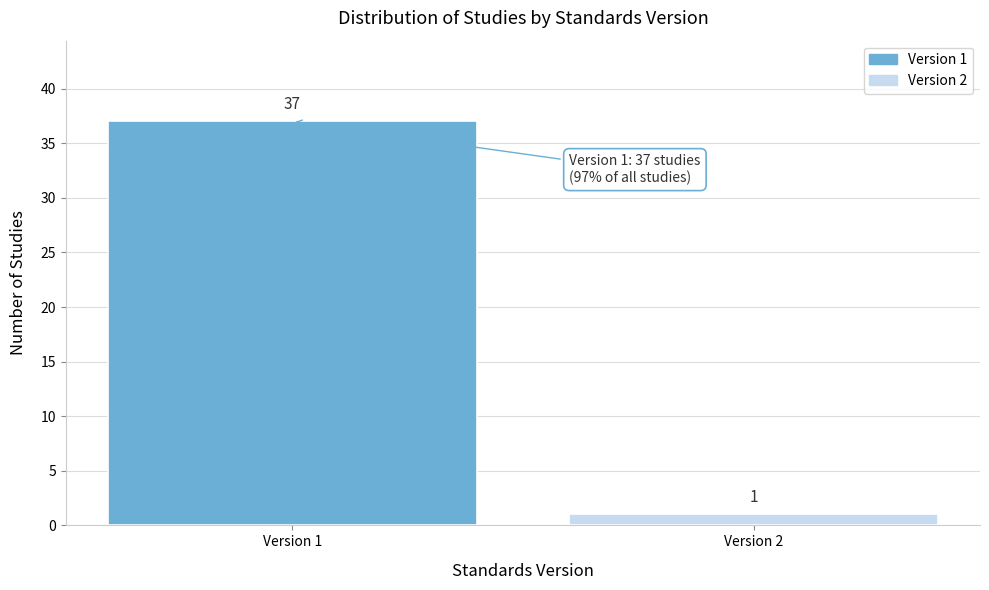

Reading left to right, extract all data points from this chart.

37	1